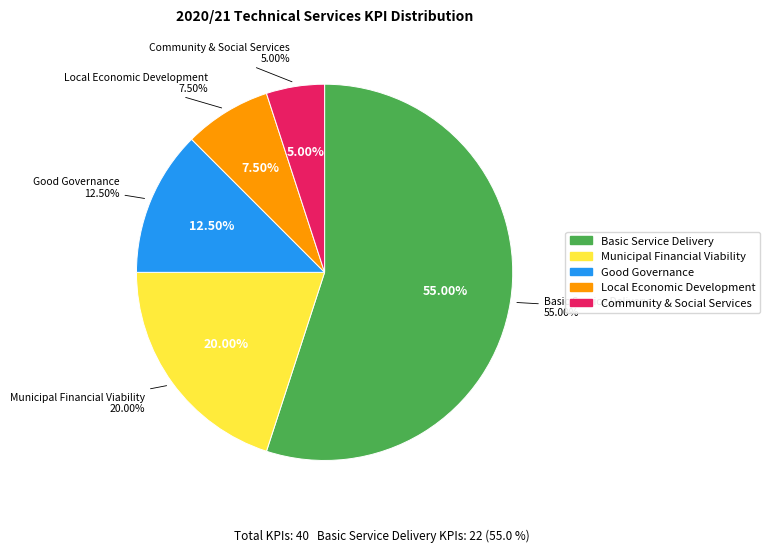

Which slice is the largest?

BASIC SERVICE DELIVERY